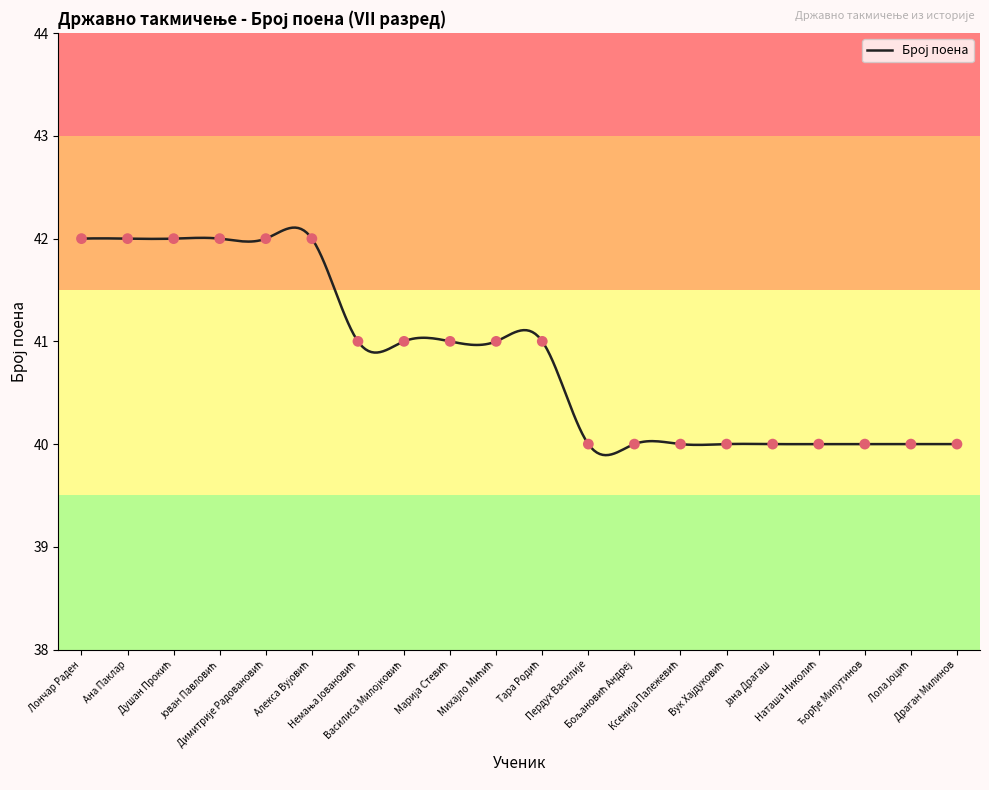

Between Бољановић Андреј and Тара Родић, which is larger?

Тара Родић